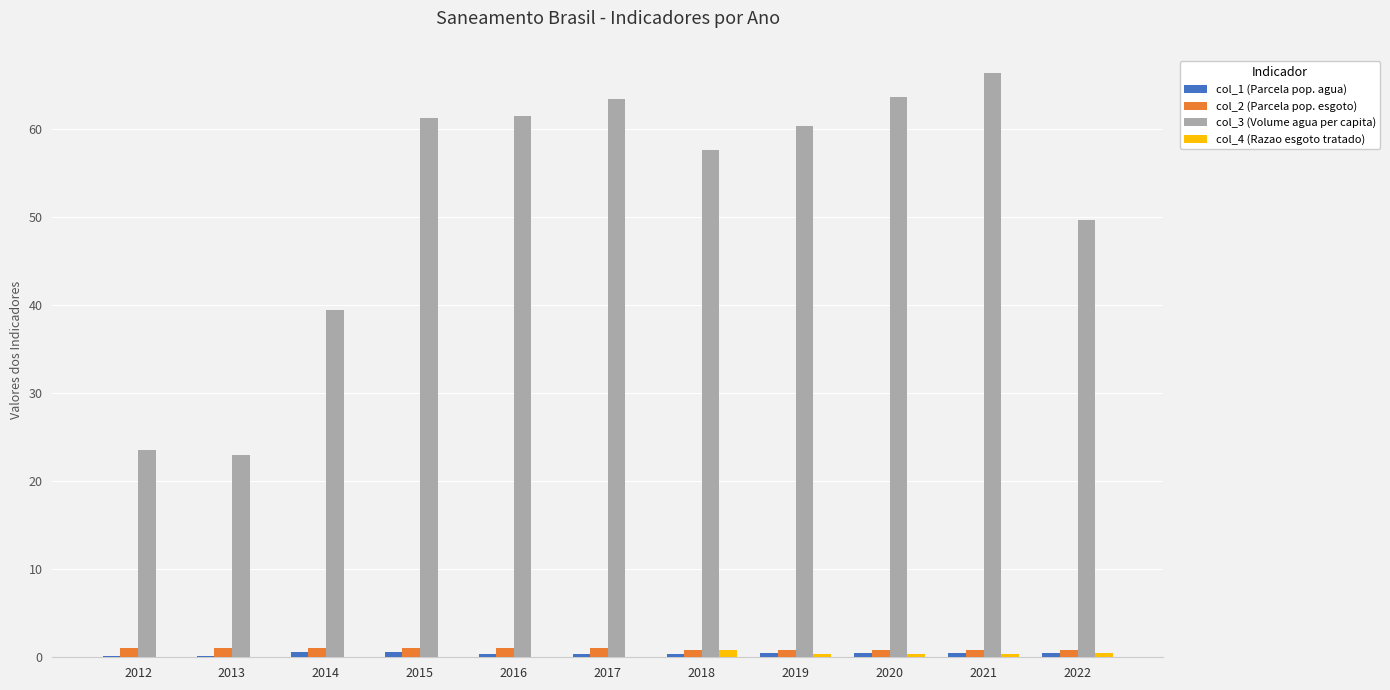

At which category is the sum across all series the highest?

2021